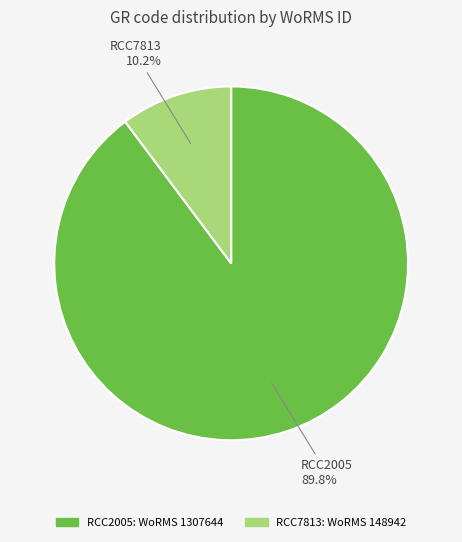

Rank the categories by value from lowest to highest.

RCC7813, RCC2005